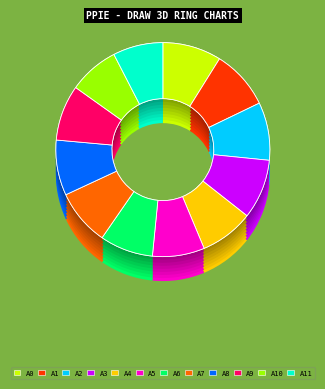

Is there a majority slice in this chart?

No